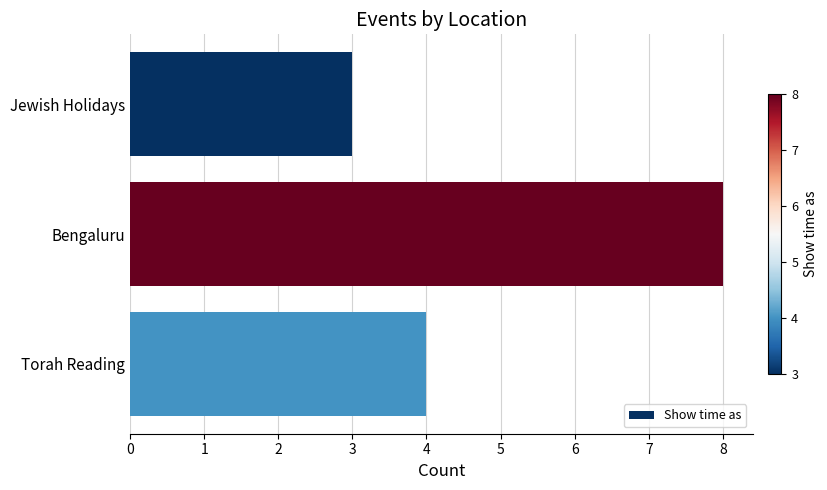

The value at Torah Reading is 1. True or false?

False